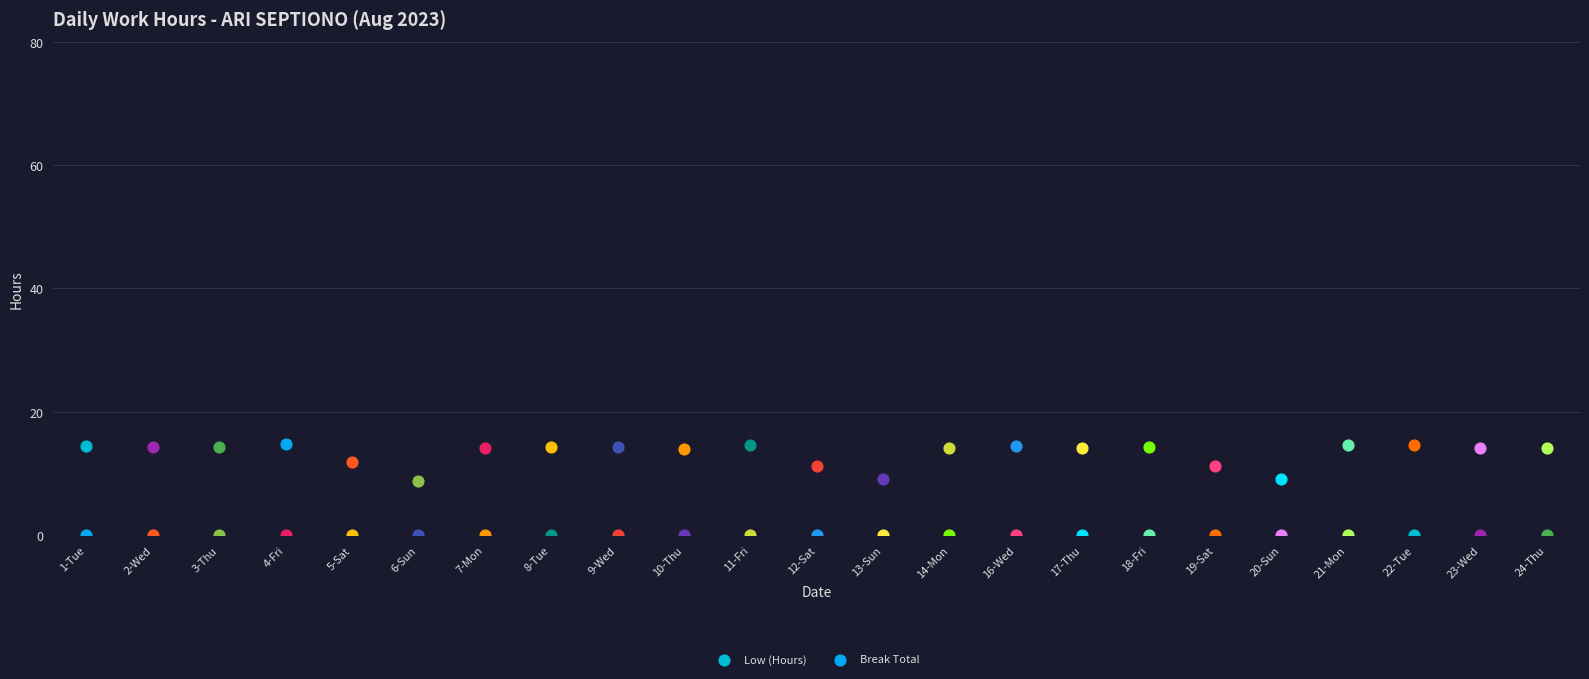

Which series has the largest total across all categories?

Low (Hours)